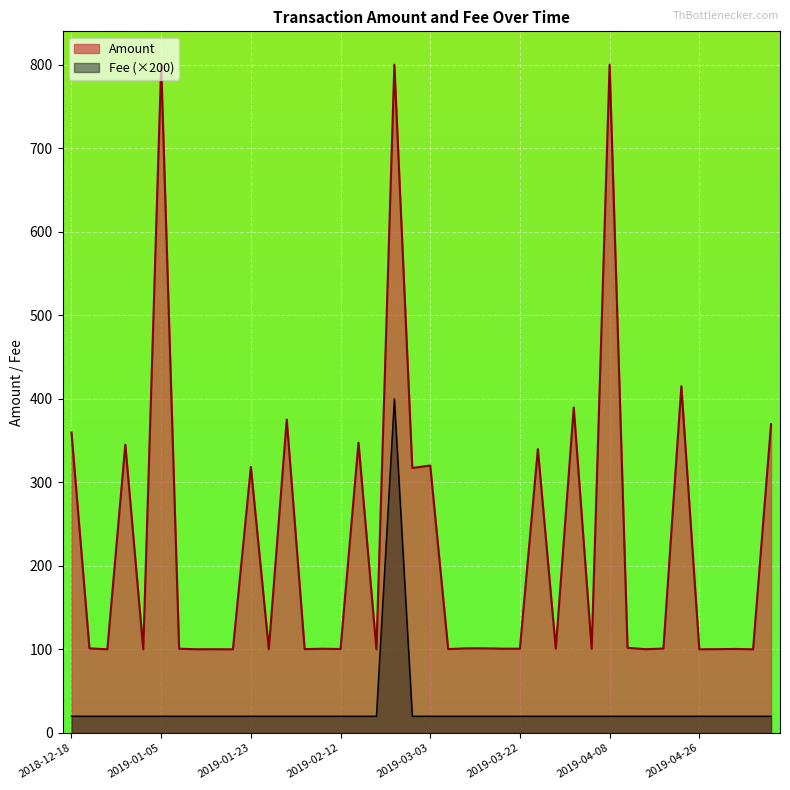

Reading left to right, extract all data points from this chart.

2018-12-18=20	2018-12-22=20	2018-12-25=20	2018-12-29=20	2019-01-01=20	2019-01-05=20	2019-01-09=20	2019-01-14=20	2019-01-19=20	2019-01-21=20	2019-01-23=20	2019-01-27=20	2019-02-01=20	2019-02-02=20	2019-02-07=20	2019-02-12=20	2019-02-18=20	2019-02-23=20	2019-02-28=400	2019-03-01=20	2019-03-03=20	2019-03-04=20	2019-03-07=20	2019-03-10=20	2019-03-16=20	2019-03-22=20	2019-03-27=20	2019-03-30=20	2019-04-03=20	2019-04-04=20	2019-04-08=20	2019-04-12=20	2019-04-17=20	2019-04-22=20	2019-04-25=20	2019-04-26=20	2019-04-28=20	2019-05-03=20	2019-05-09=20	2019-05-14=20